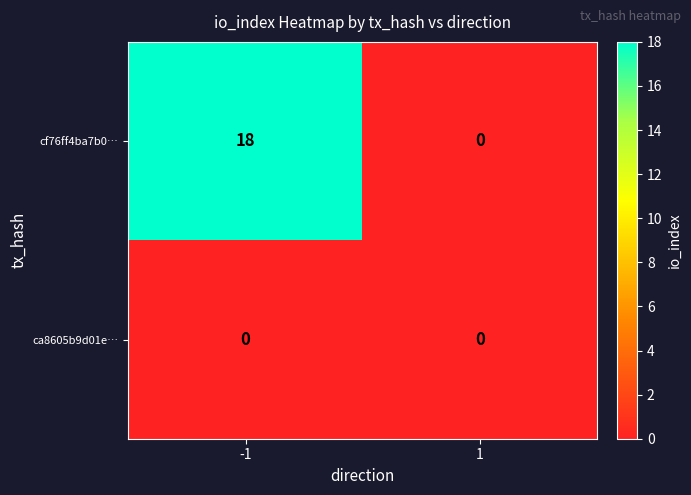

Between -1 and 1, which series saw the biggest shift?

cf76ff4ba7b0…